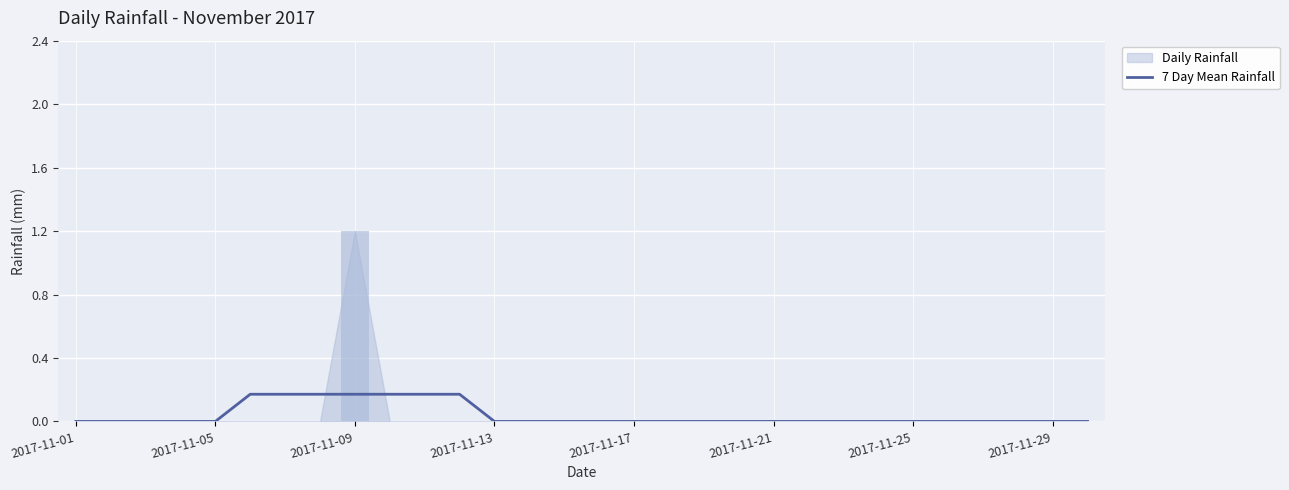

Which has a higher value, 11 or 27?

11